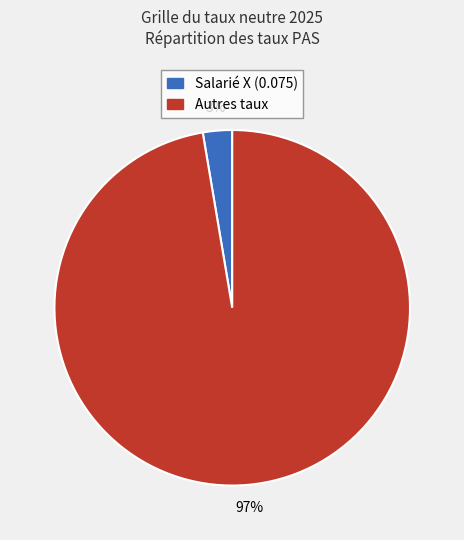

Does any single category account for the majority?

Yes